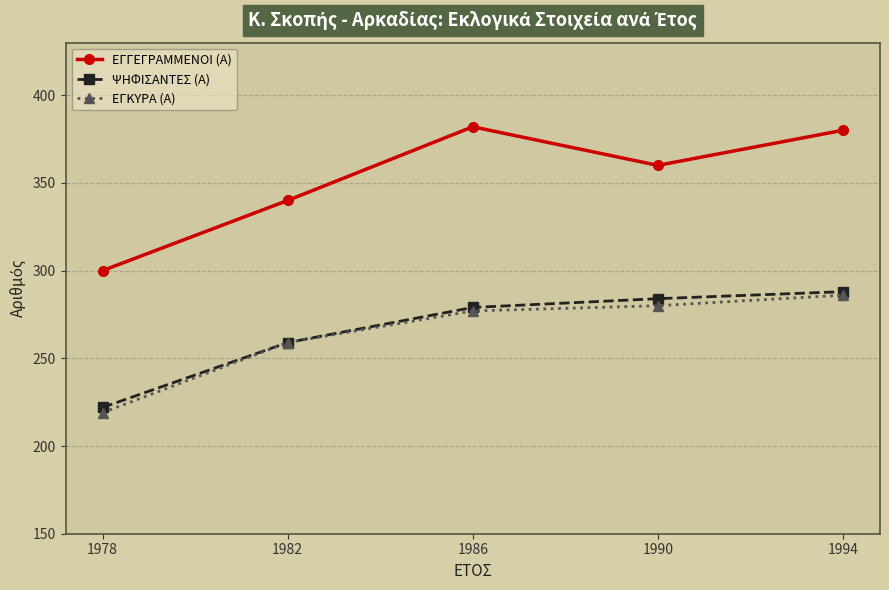

Read the ΕΓΚΥΡΑ (Α) value at 1990.

280